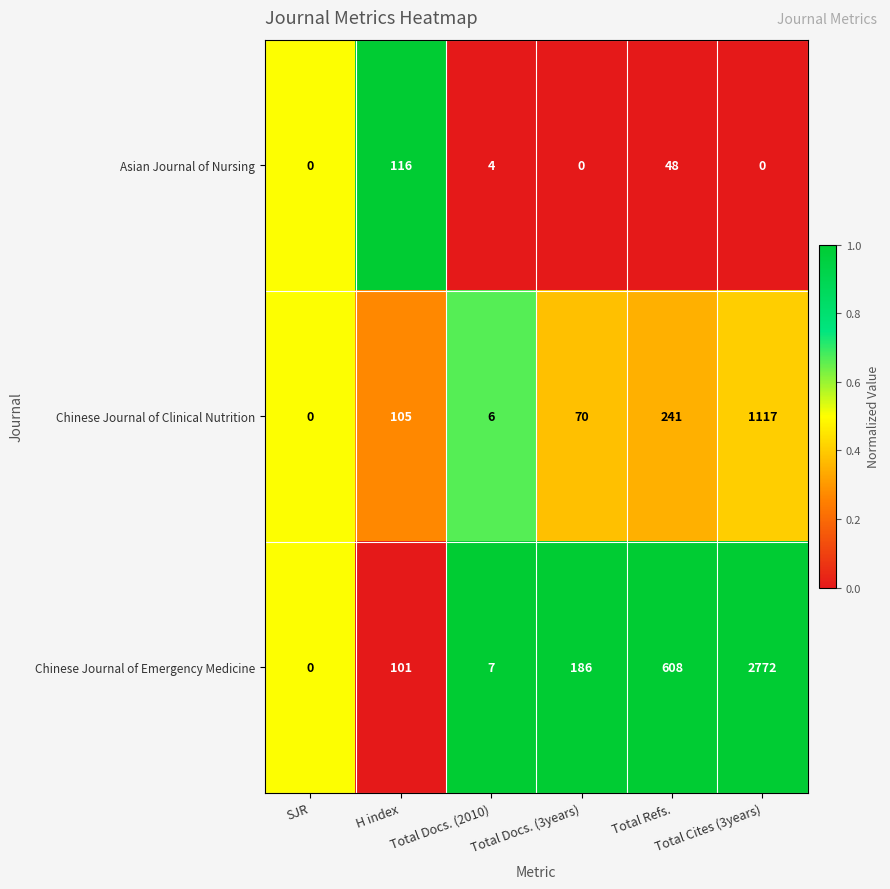

Which series has the largest range (max minus min)?

Chinese Journal of Emergency Medicine